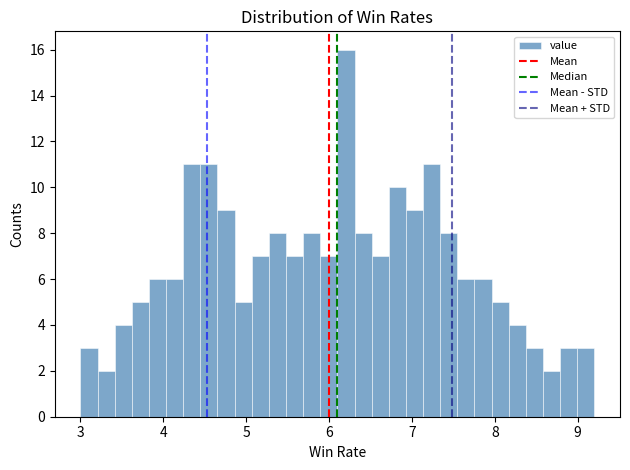

Around what value on the x-axis is the tallest bar? Give the approximate position of its centre, as read against the axis.

6.2